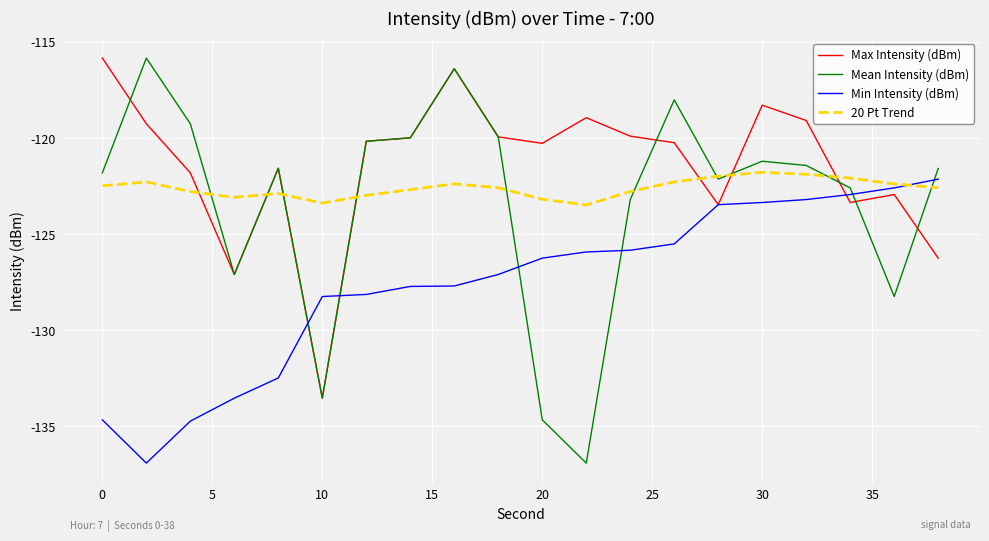

After their last crossing, which series has the higher values: Max Intensity (dBm) or 20 Pt Trend?

20 Pt Trend